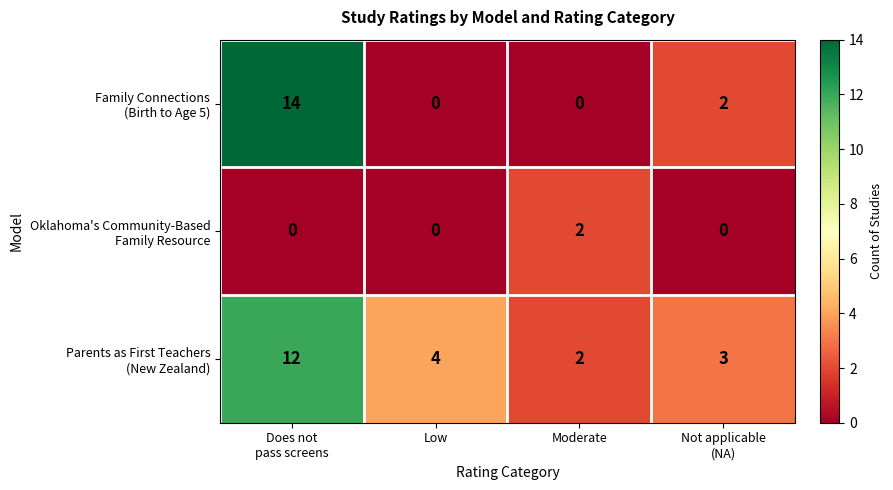

What is the difference between the highest and lowest values at Low?

4